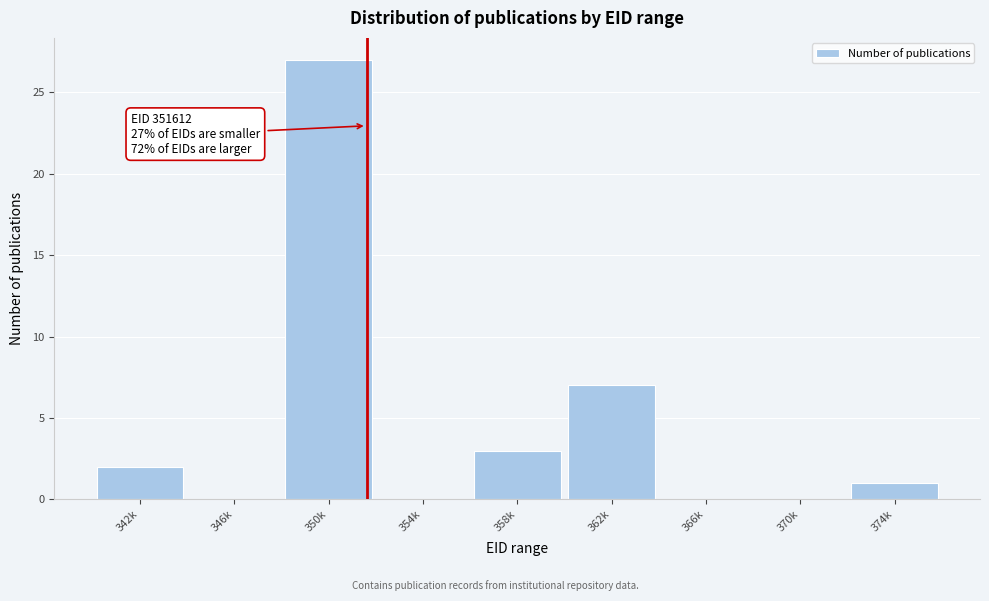

Reading right to left, what are all the values shown in this chart?

374k=1	370k=0	366k=0	362k=7	358k=3	354k=0	350k=27	346k=0	342k=2